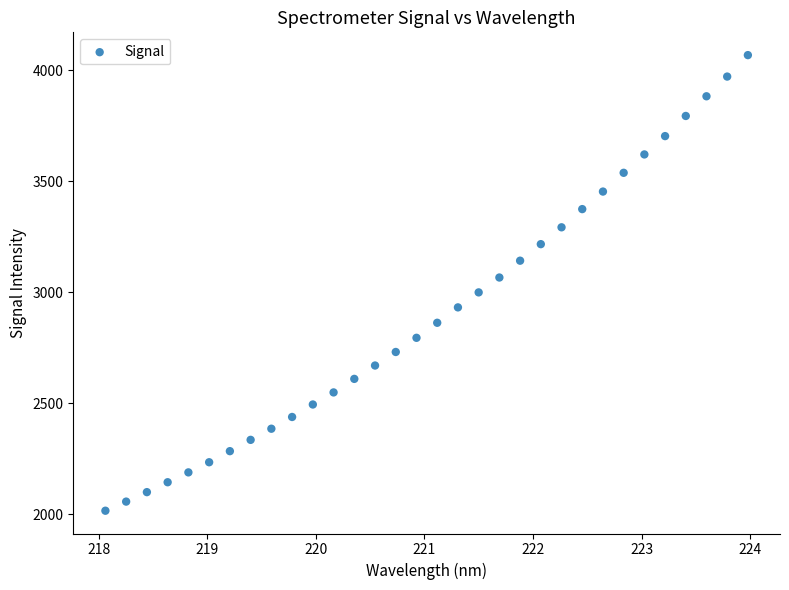

What is the range of X values (max minus min)?

5.9